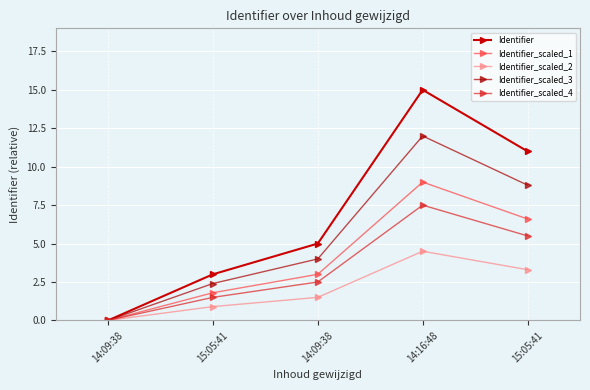

Does the chart have visible grid lines?

Yes